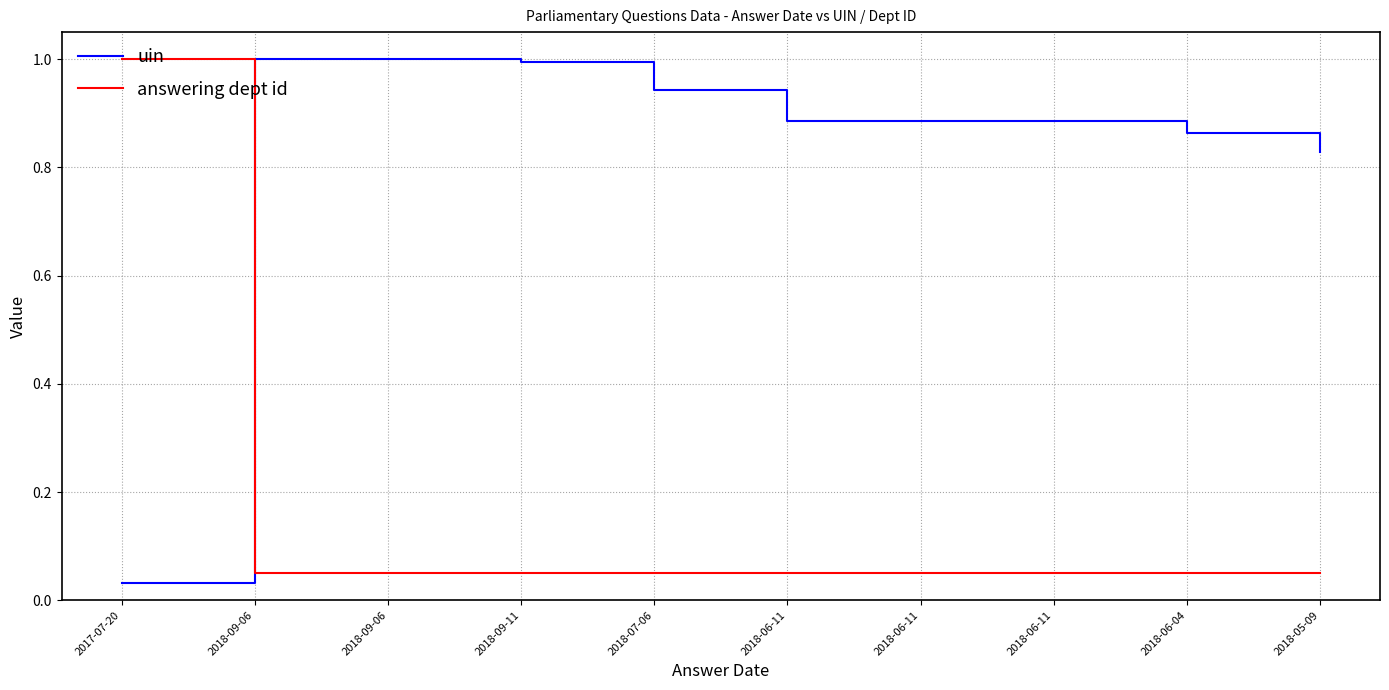

How many lines are shown in the chart?

2